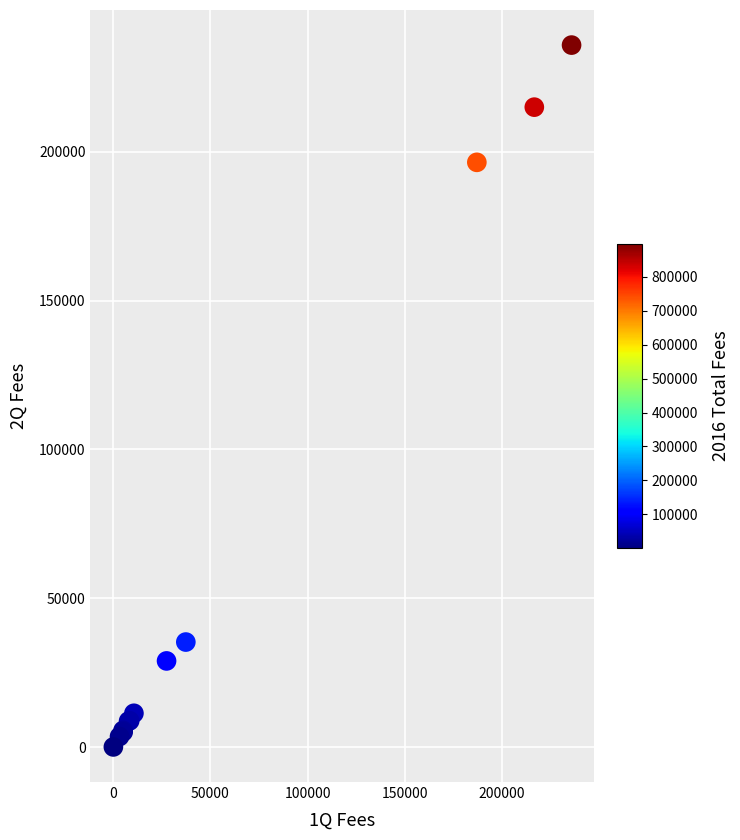

What Y value in the scatter plot is closest to 117935?

196397